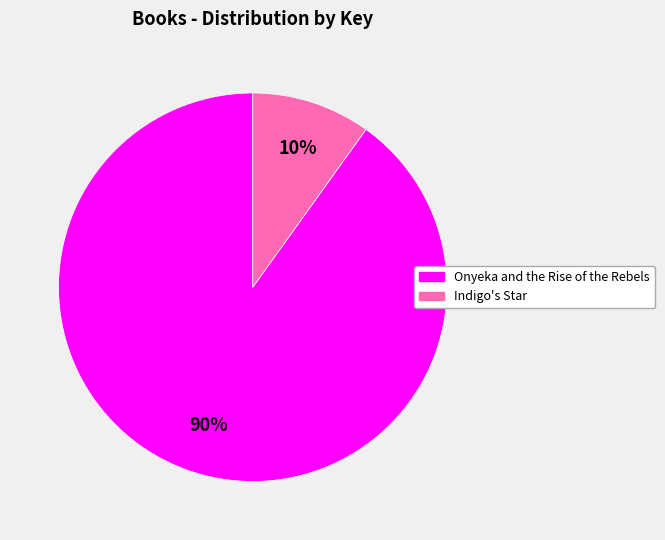

To the nearest percent, what percentage of the pie is Indigo's Star?

10%